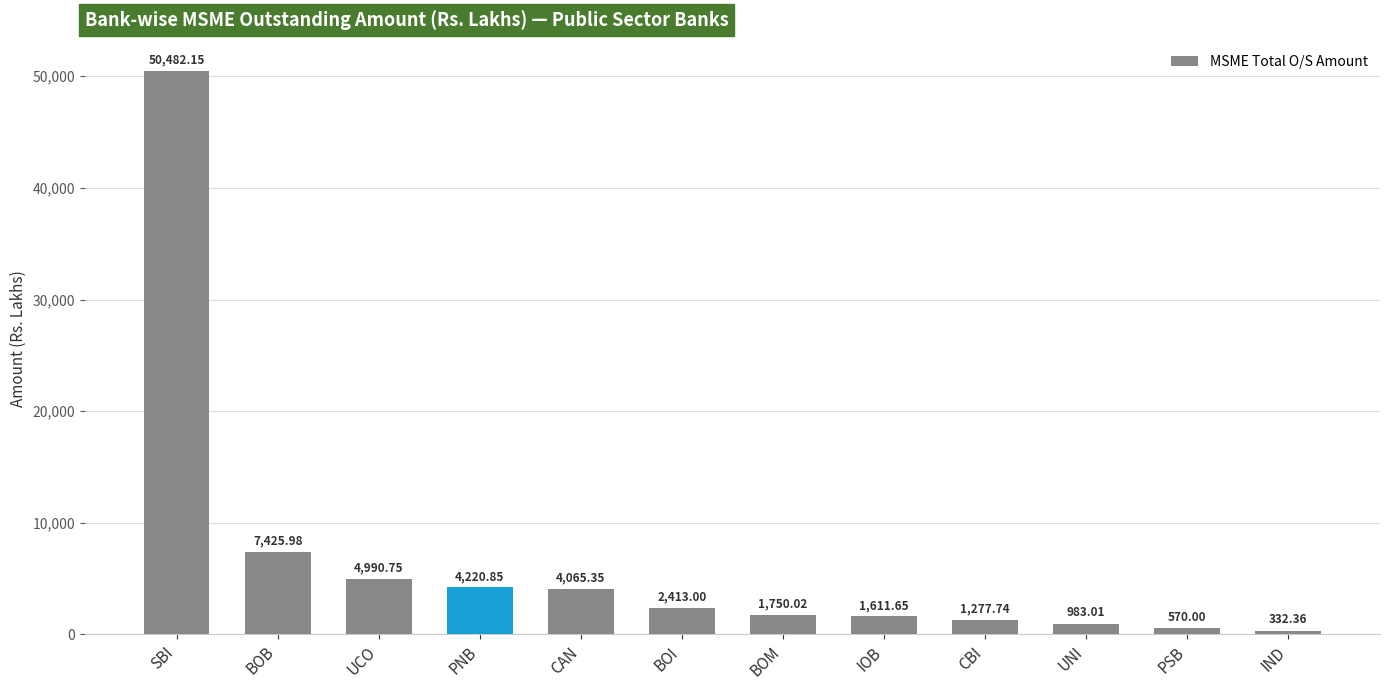

At which label is the value closest to 25407?

BOB